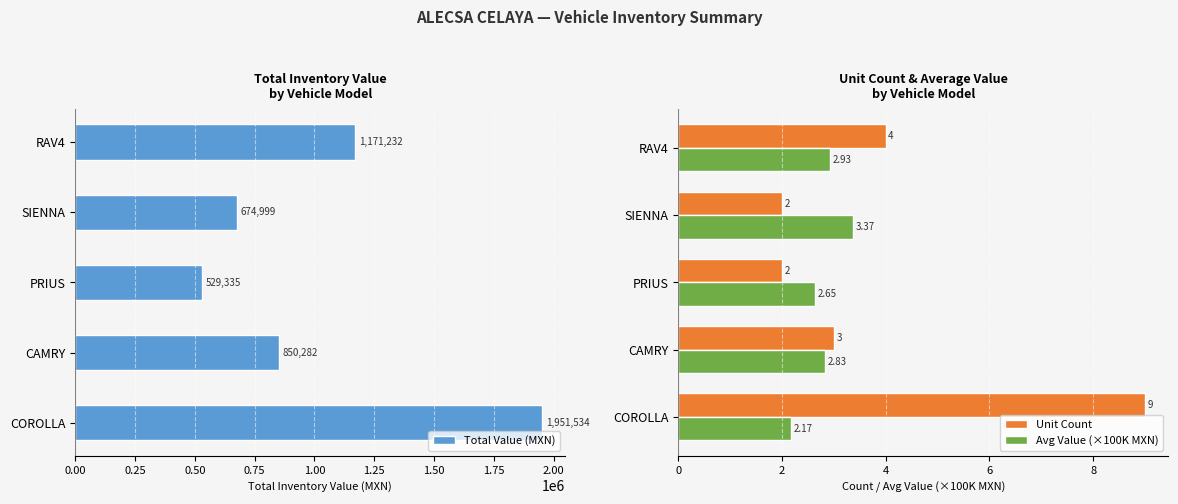

How many bars are there in total?

15